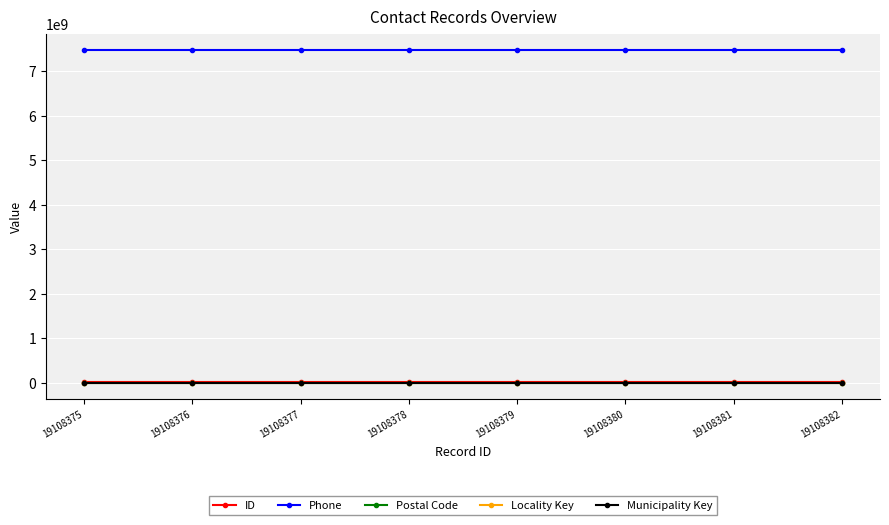

At how many categories does at least one series exceed 4795691617?

8